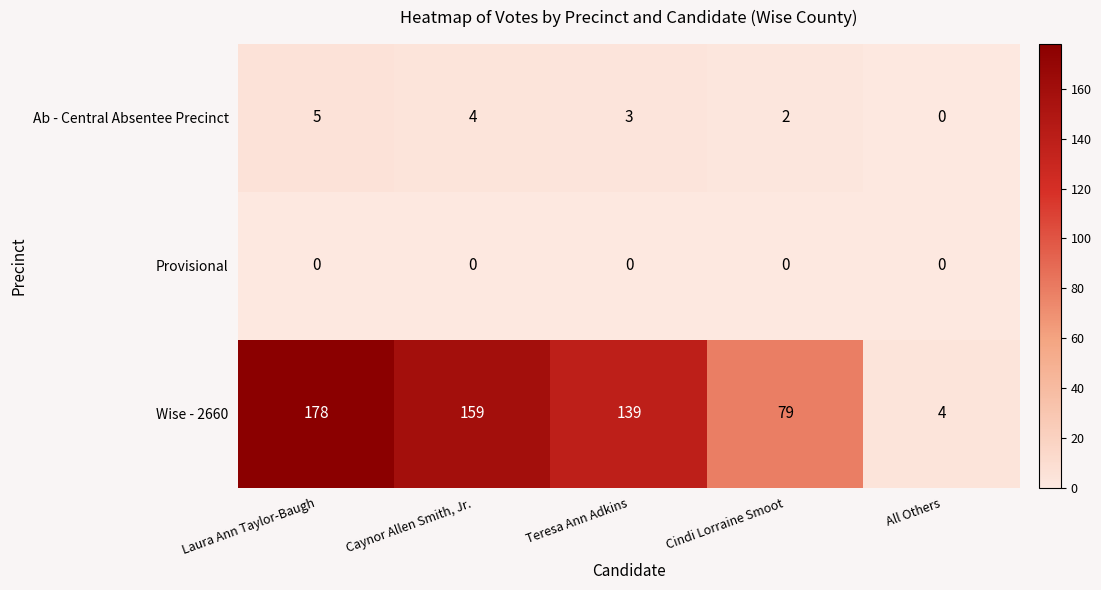

At how many categories does at least one series exceed 89?

3